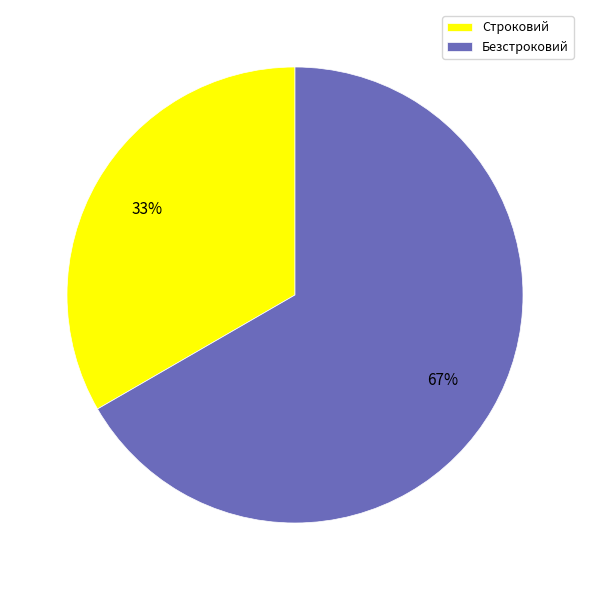

To the nearest percent, what is the combined percentage of Безстроковий and Строковий?

100%